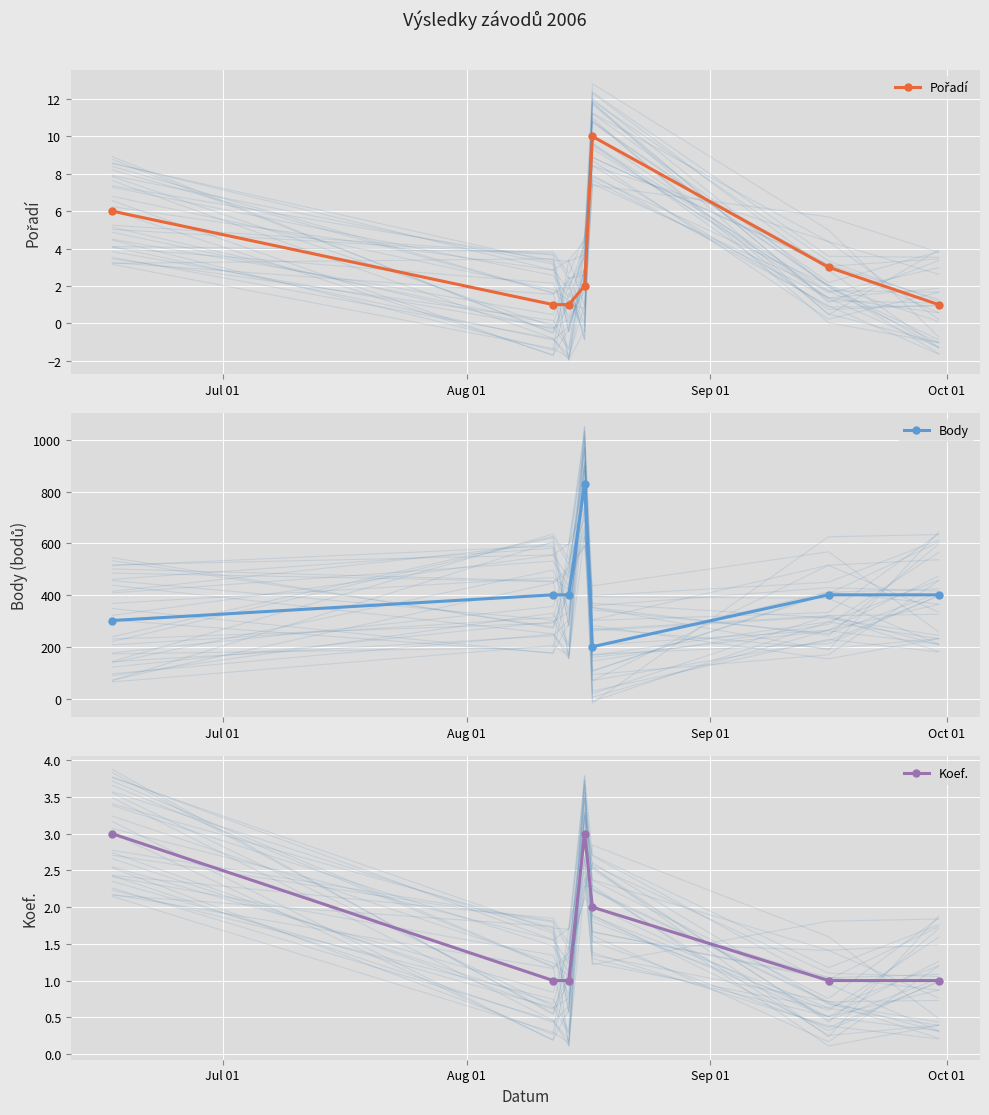

What is the maximum value shown in the chart?

831